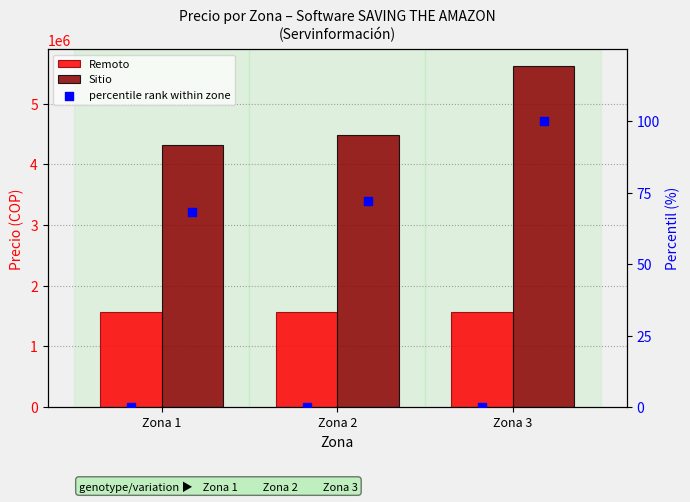

Which series contains the highest Y value?

Sitio